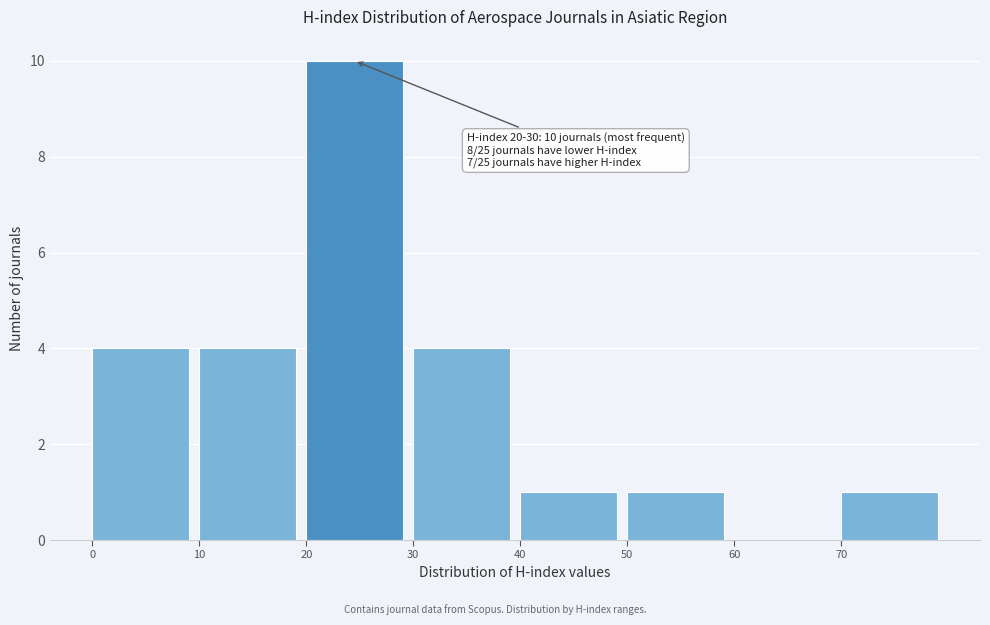

Over which range of the x-axis is the bar tallest?

20 to 30